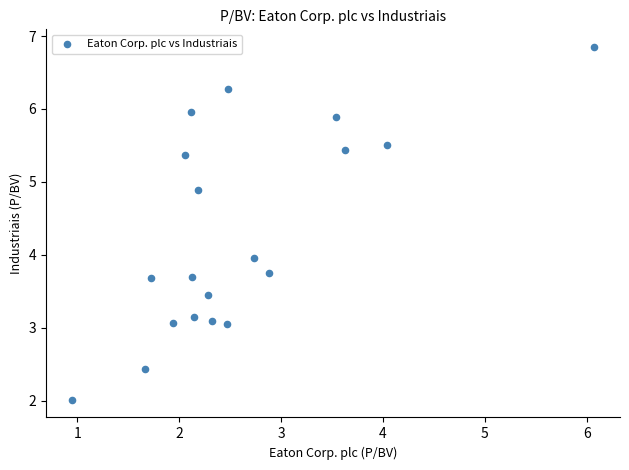

What is the range of Y values (max minus min)?

4.8